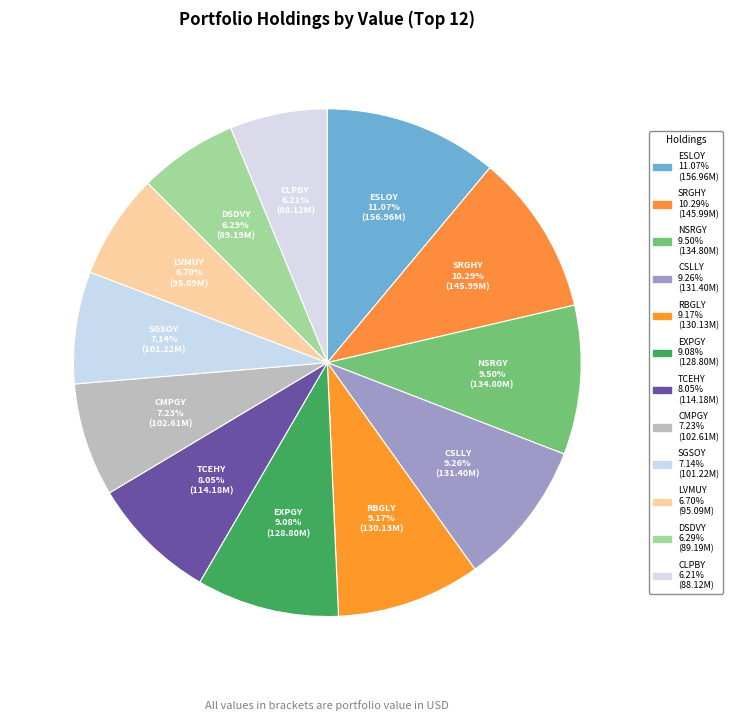

Between SRGHY and ESLOY, which is larger?

ESLOY